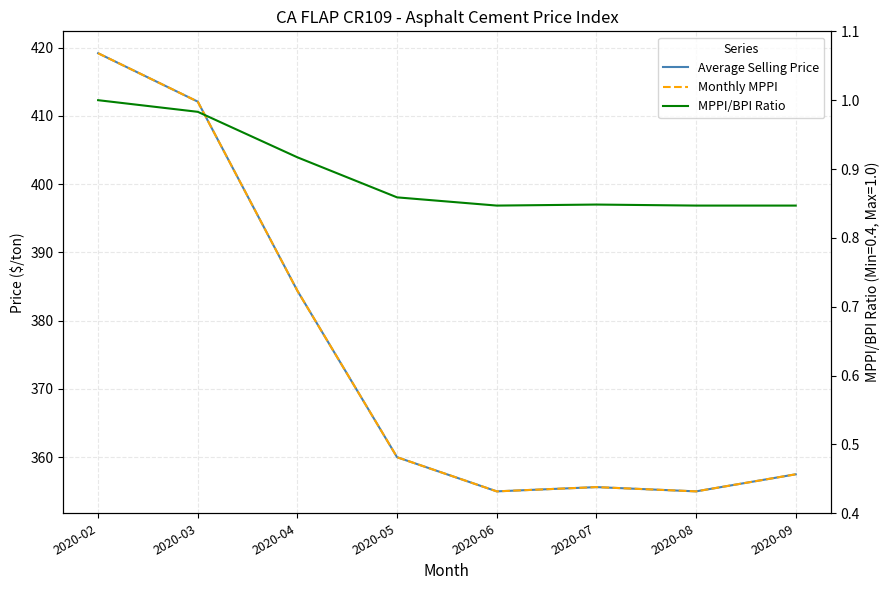

Which series has the largest total across all categories?

Average Selling Price